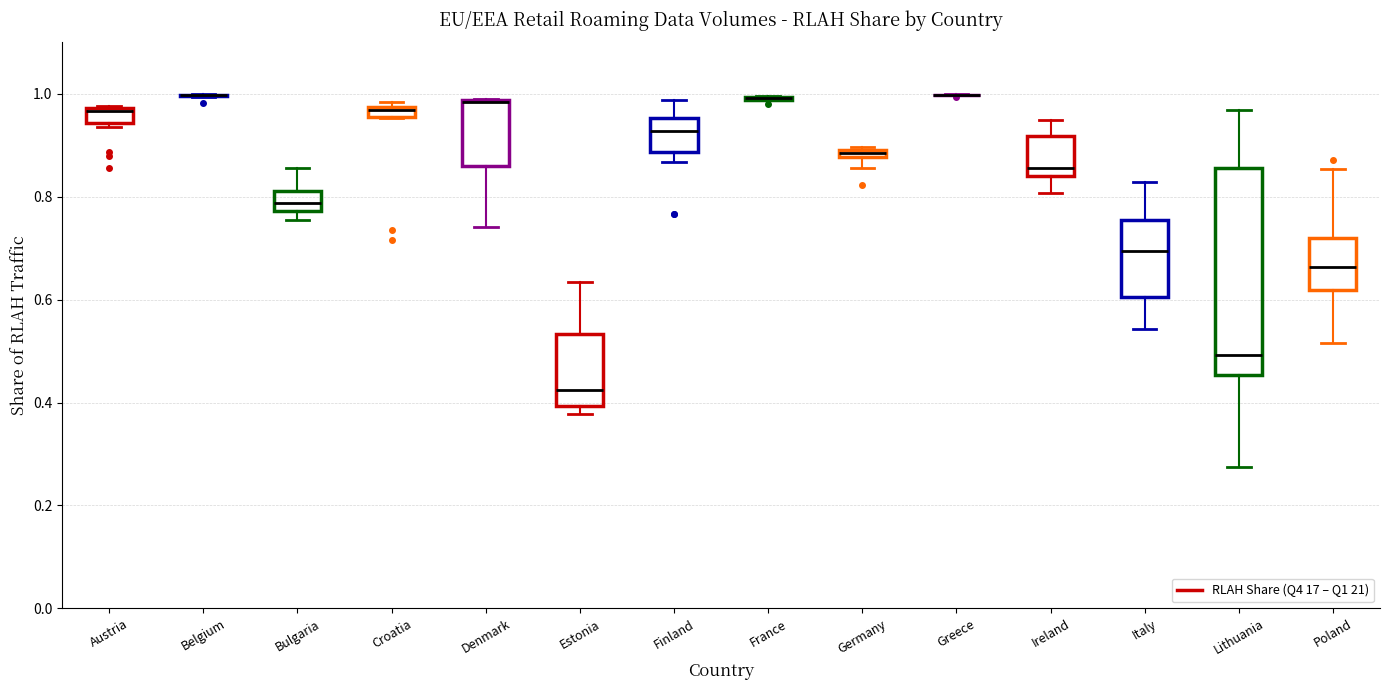

Where is the lower edge of the box for Finland on the y-axis? The values are not printed on the chart, so give them approximately, as read against the axis.

0.88